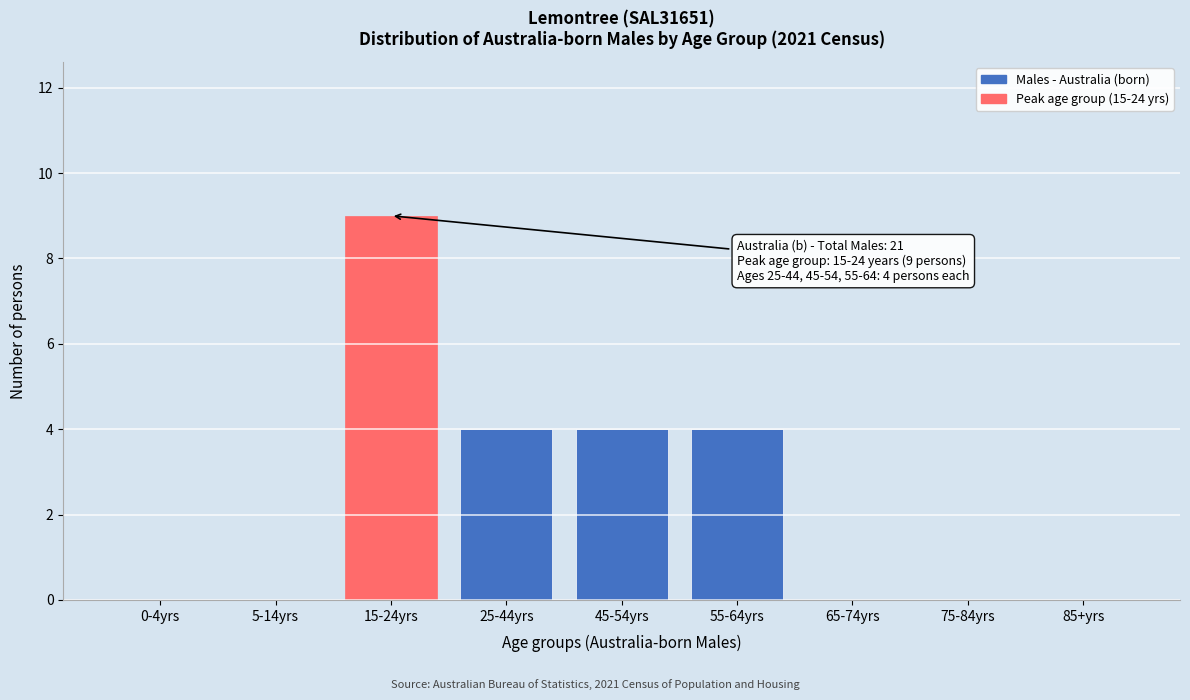

Reading left to right, list all the values displayed in this chart.

0-4yrs=0	5-14yrs=0	15-24yrs=9	25-44yrs=4	45-54yrs=4	55-64yrs=4	65-74yrs=0	75-84yrs=0	85+yrs=0